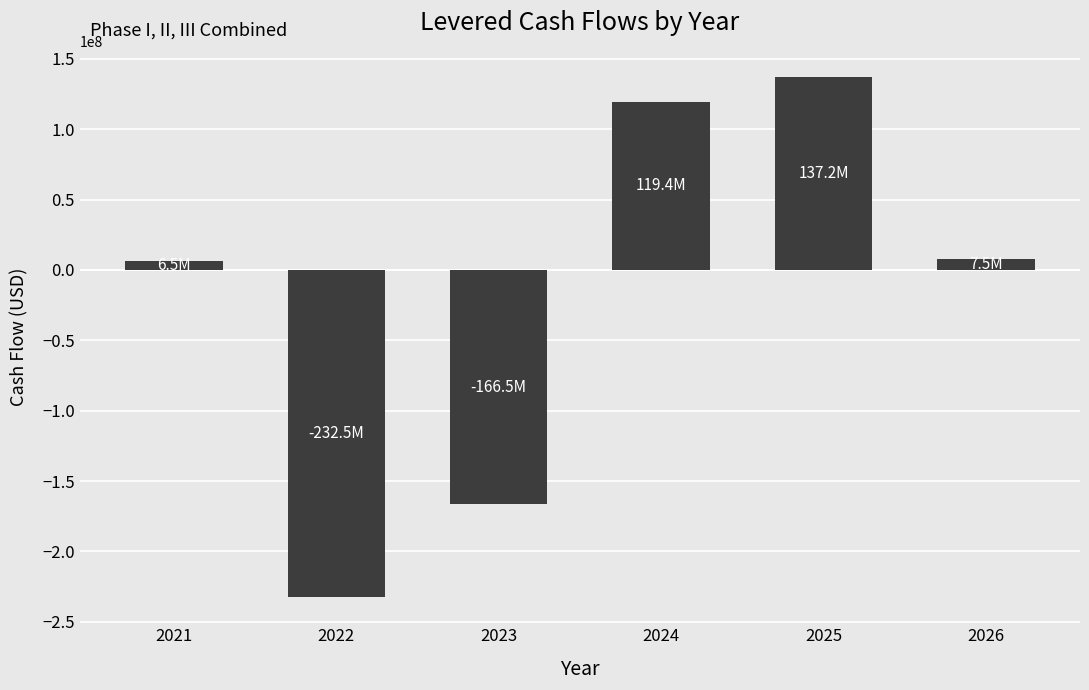

How many data points does each series have?

6